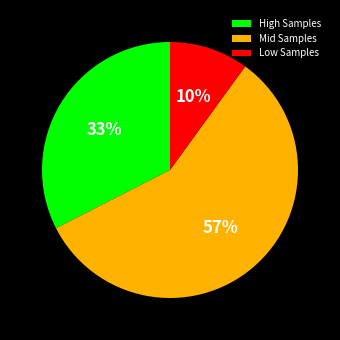

Is the sum of Mid Samples and High Samples greater than half?

Yes